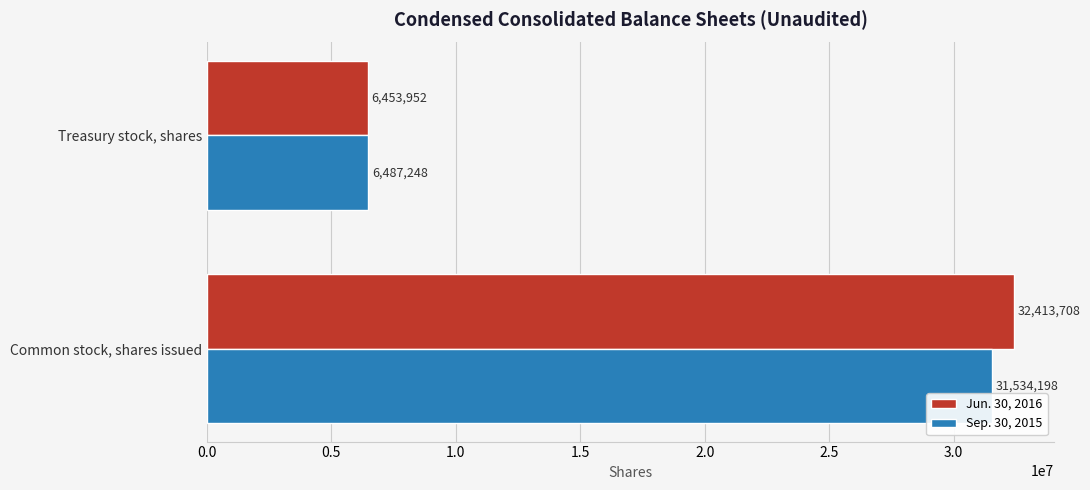

True or false: Jun. 30, 2016 has a value of 58084404 at Common stock, shares issued.

False